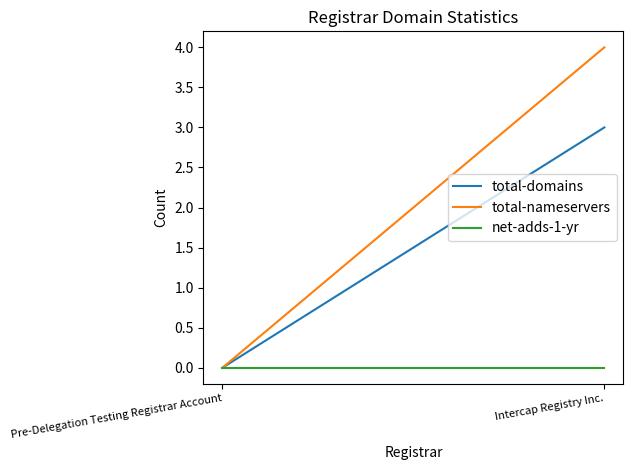

What is the label of the 1st point from the right?

Intercap Registry Inc.